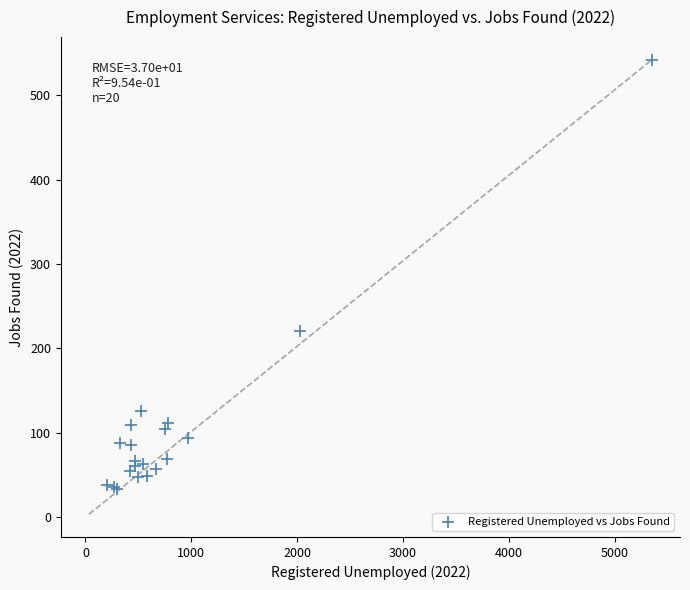

What Y value in the scatter plot is closest to 287?

221